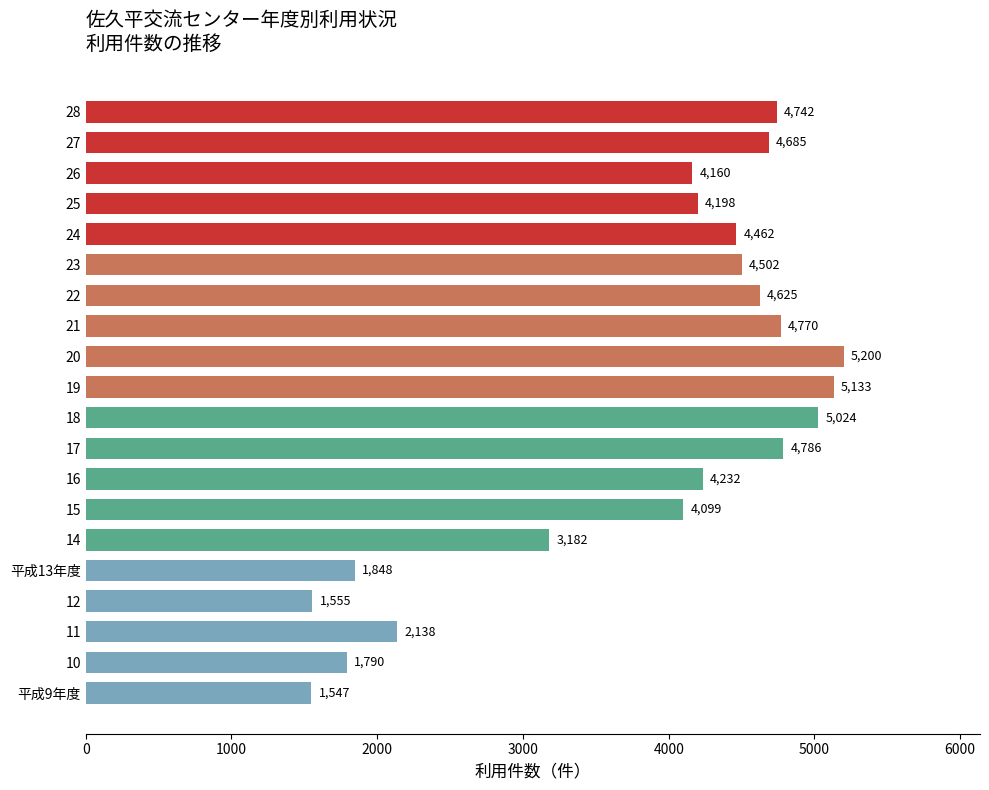

List the labels in order of value, largest first.

20, 19, 18, 17, 21, 28, 27, 22, 23, 24, 16, 25, 26, 15, 14, 11, 平成13年度, 10, 12, 平成9年度